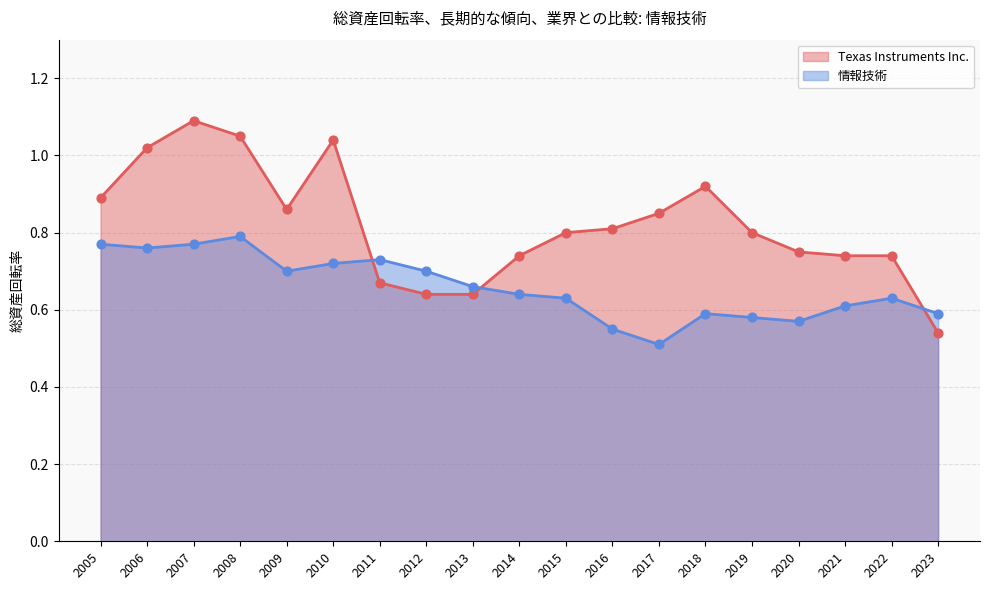

Which series has the largest Y range (max minus min)?

Texas Instruments Inc.